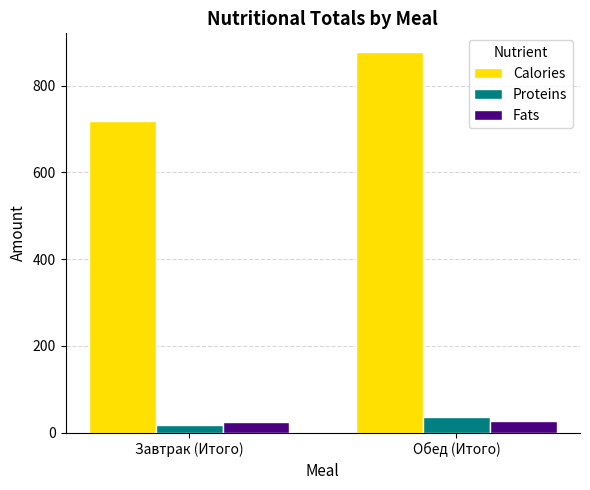

Which series has the largest total across all categories?

Calories